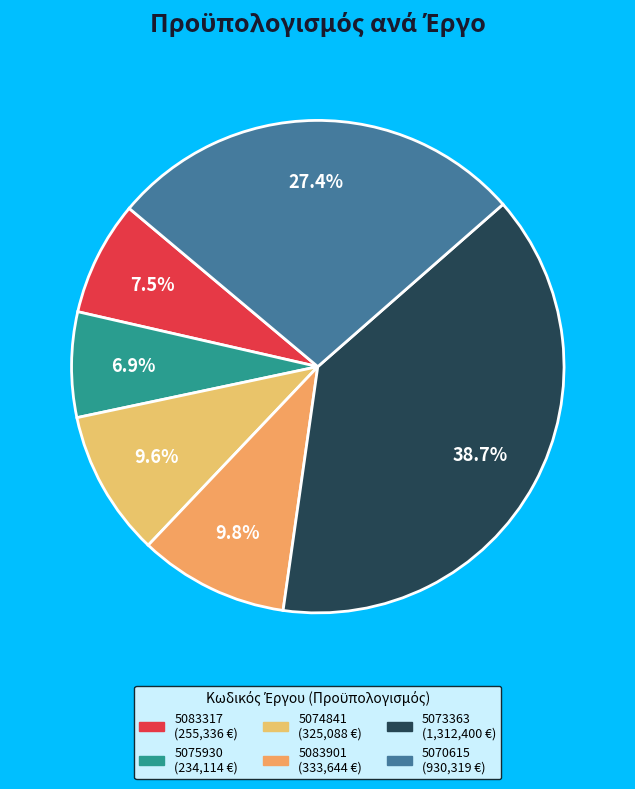

To the nearest percent, what is the difference between the largest and smallest slice percentages?

32%